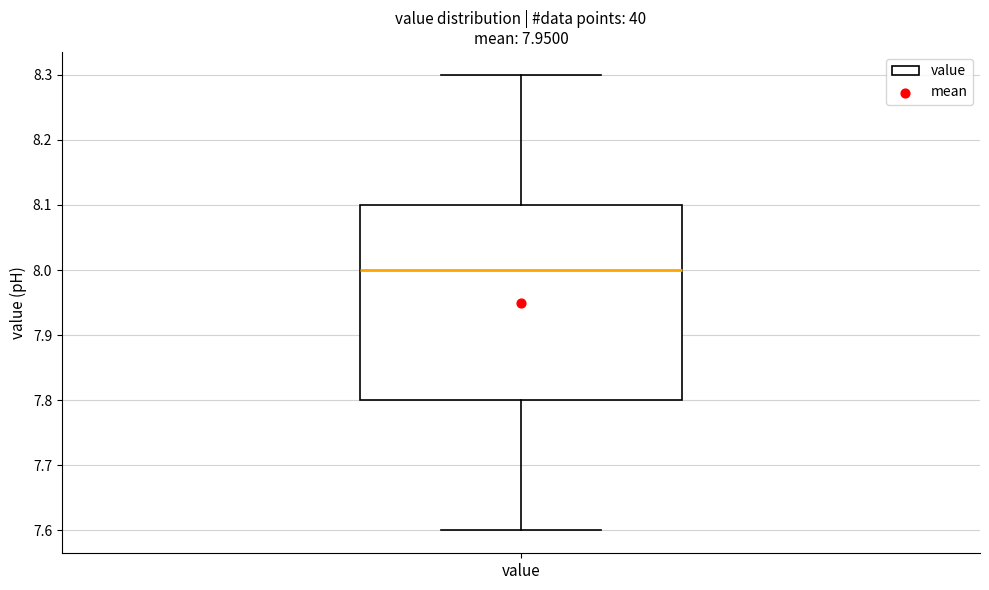

Read this box plot against the y-axis: the position of the median line, the range covered by the box, and the ends of both whiskers. The values are not printed on the chart, so give them approximately, as read against the axis.

median 8.0, box 7.8 to 8.1, whiskers 7.6 to 8.3